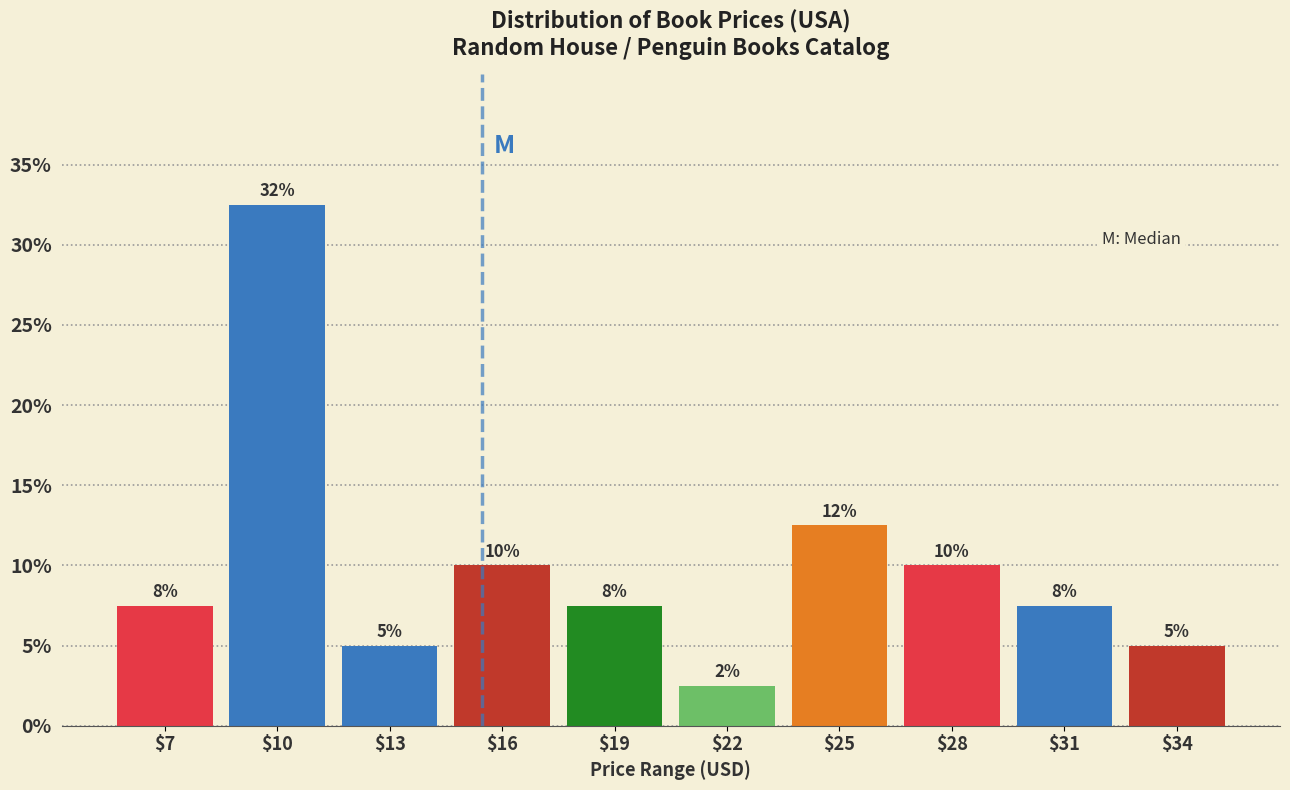

How many bars are there in total?

10